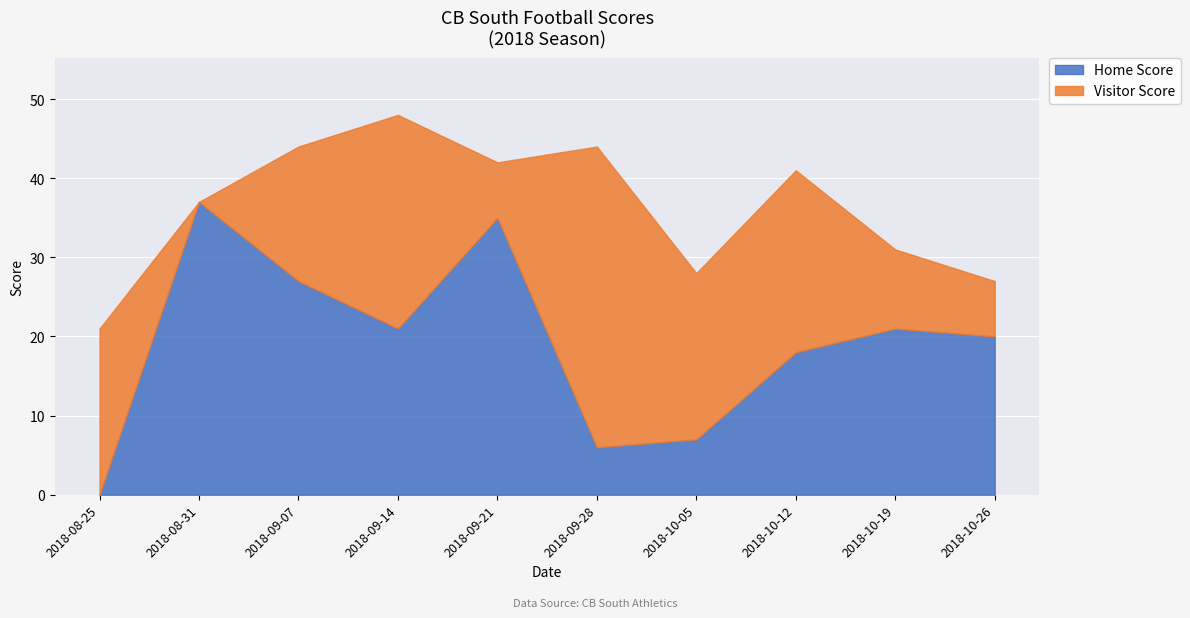

Is the value of Visitor Score at 2018-09-28 greater than the value of Home Score at 2018-10-26?

Yes